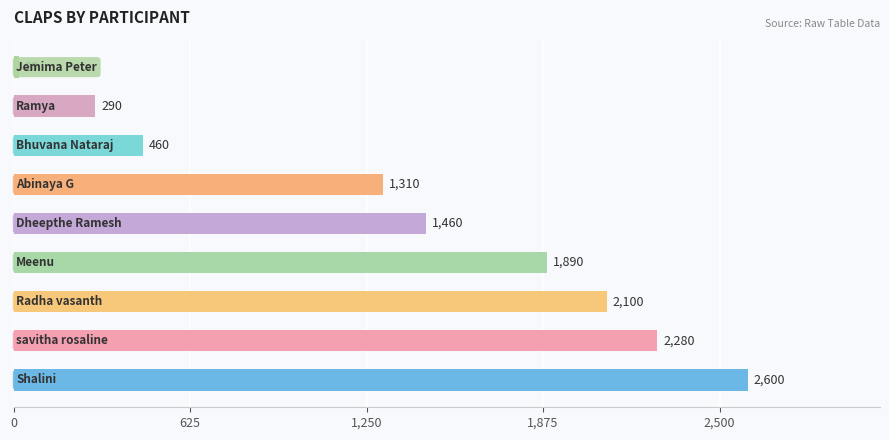

Reading top to bottom, transcribe all the data shown in this chart.

20	290	460	1310	1460	1890	2100	2280	2600